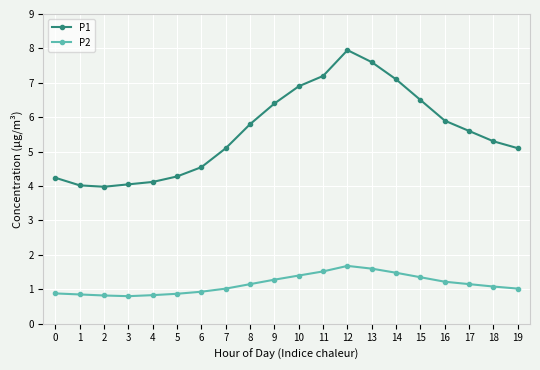

What is the total value across all series at 10?

8.3